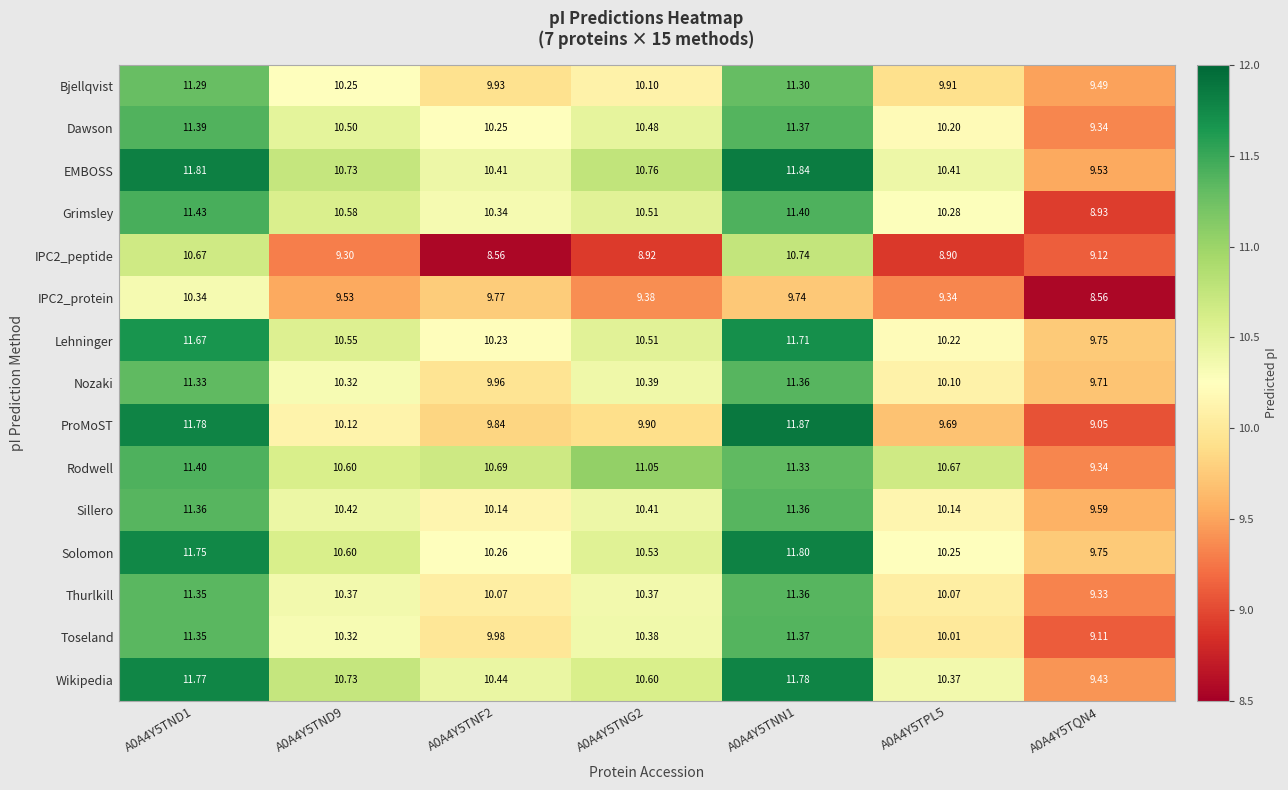

Which series has the largest total across all categories?

EMBOSS